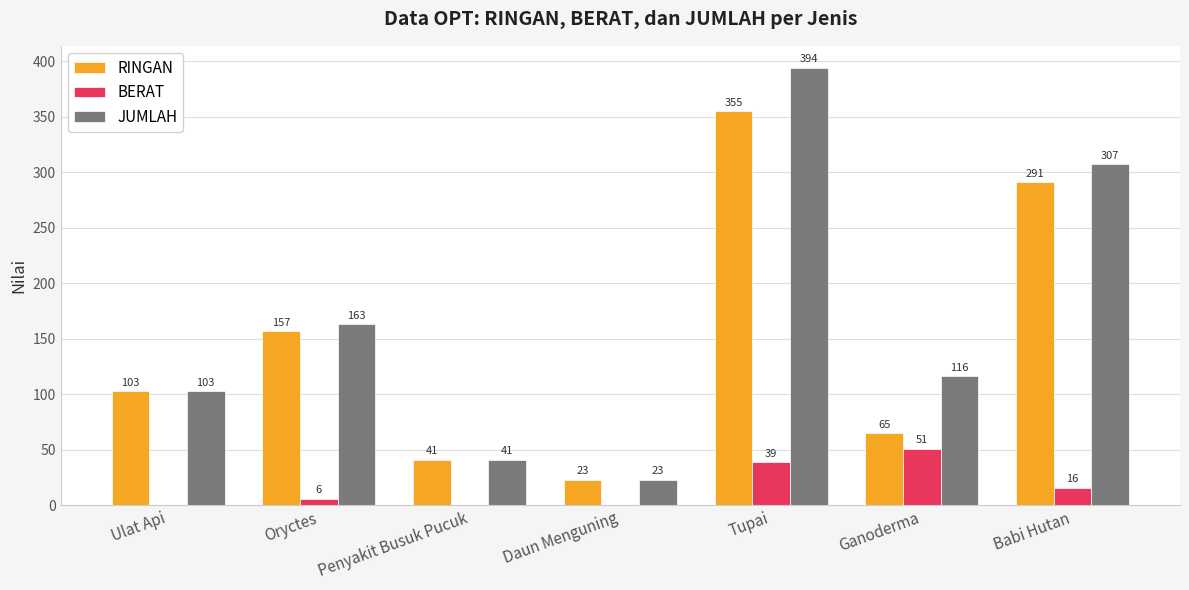

What is the sum of all JUMLAH values?

1147